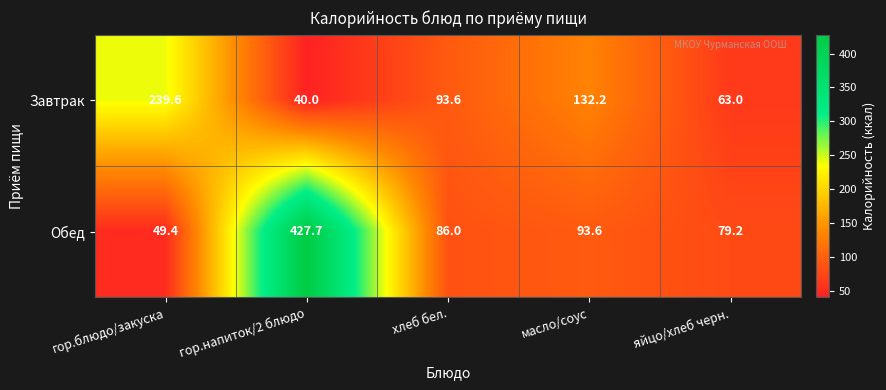

Rank the series by their maximum value, from highest to lowest.

Обед, Завтрак